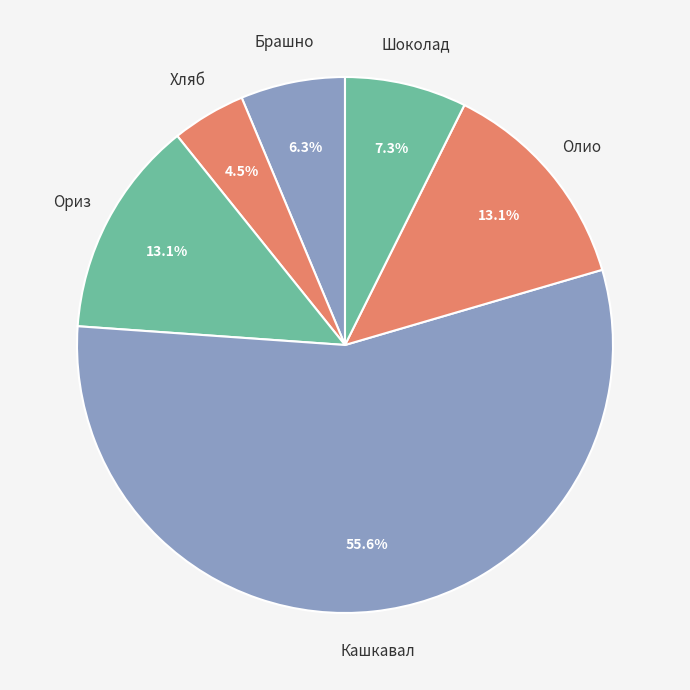

To the nearest percent, what is the combined percentage of Хляб and Брашно?

11%